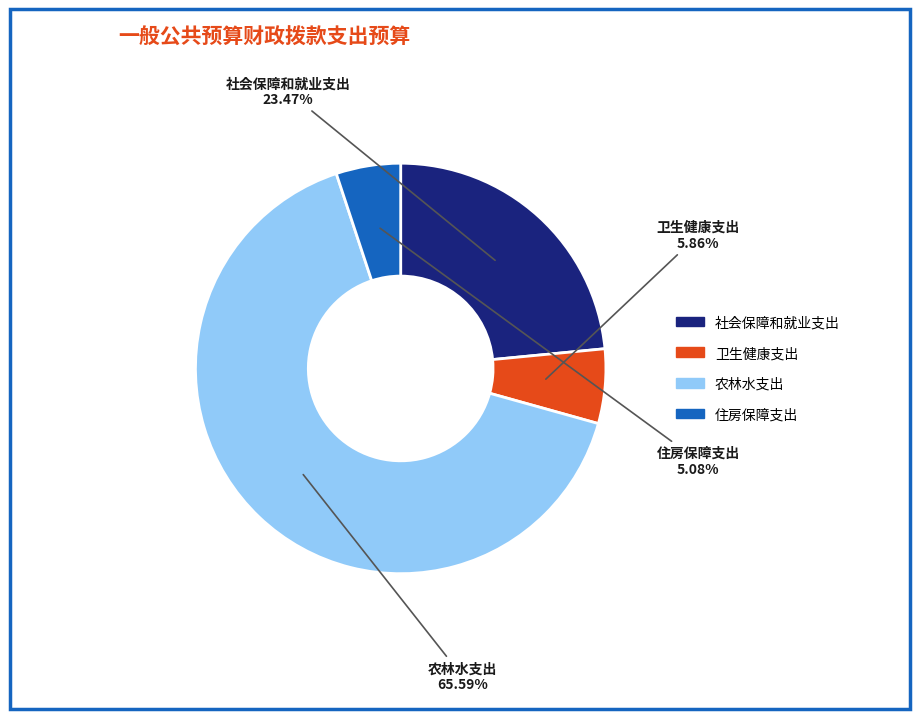

Does any single category account for the majority?

Yes